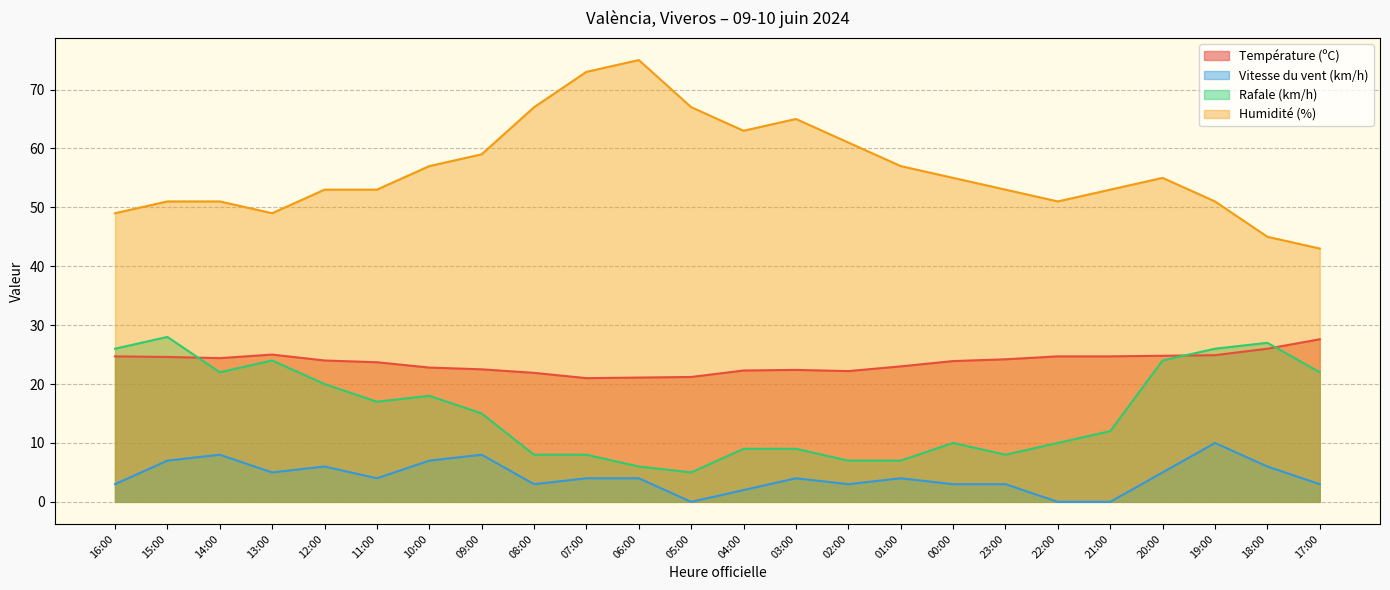

In Humidité (%), how many points are higher than both neighbors (excluding endpoints)?

3